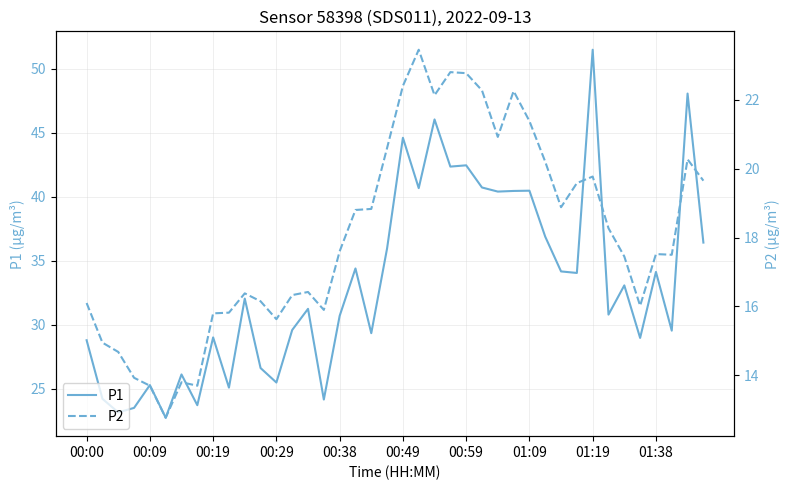

Is this an area chart (filled region under the line)?

No